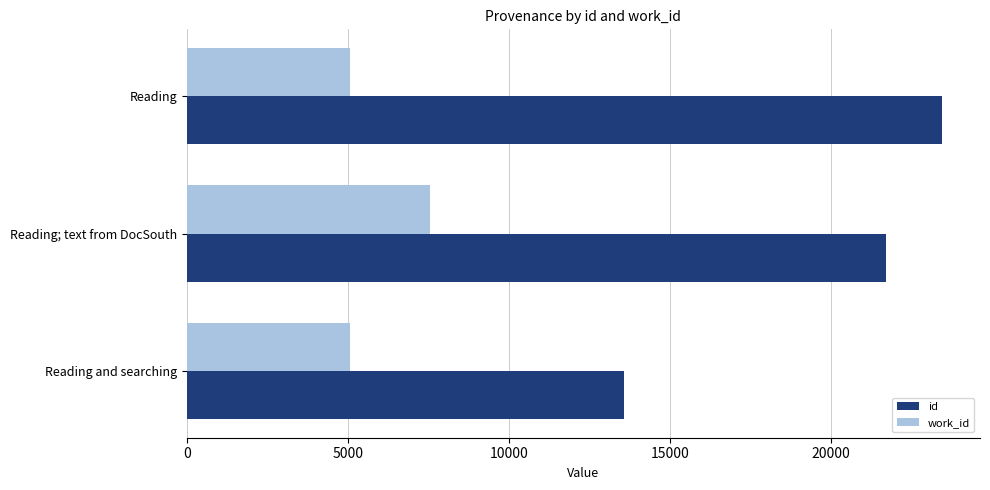

Which series has the largest range (max minus min)?

id